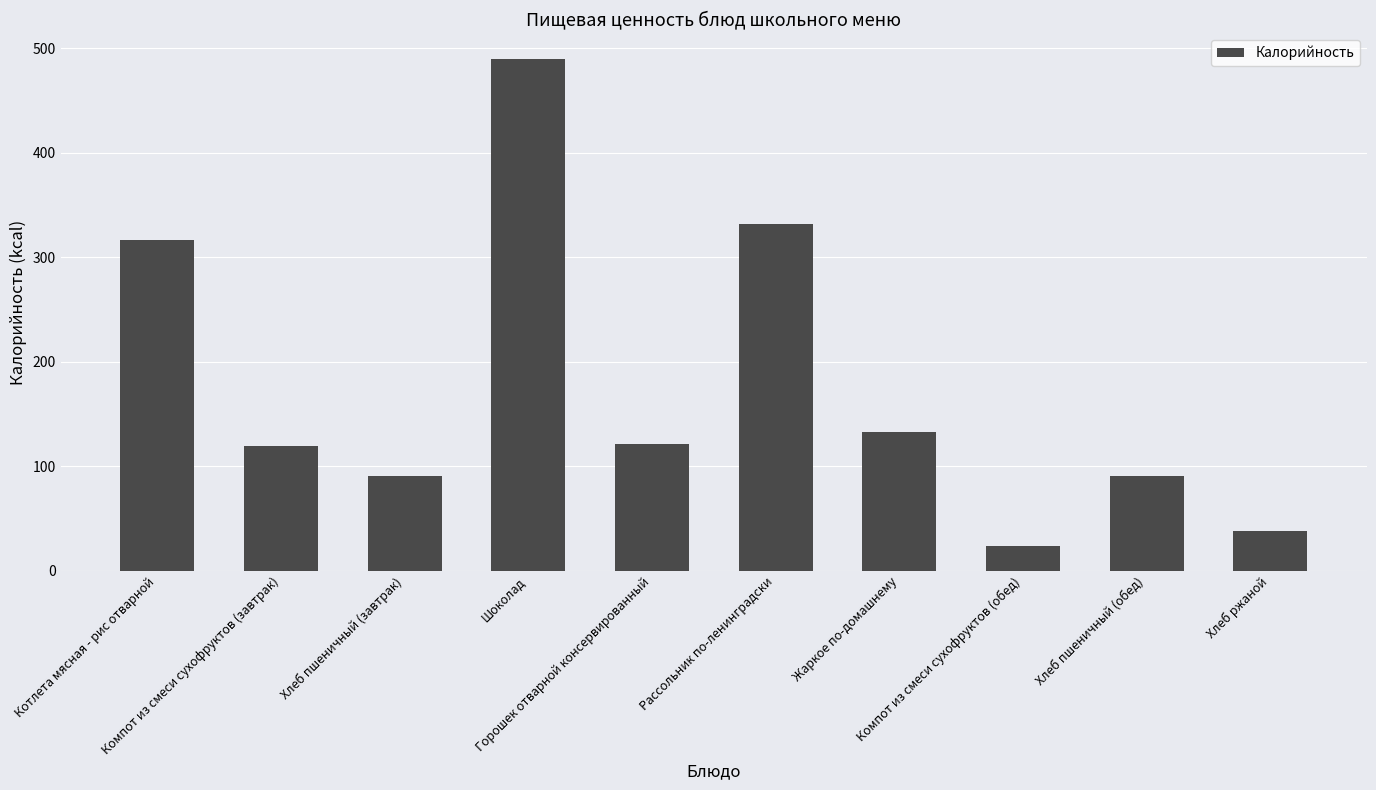

What is the average value?

175.5